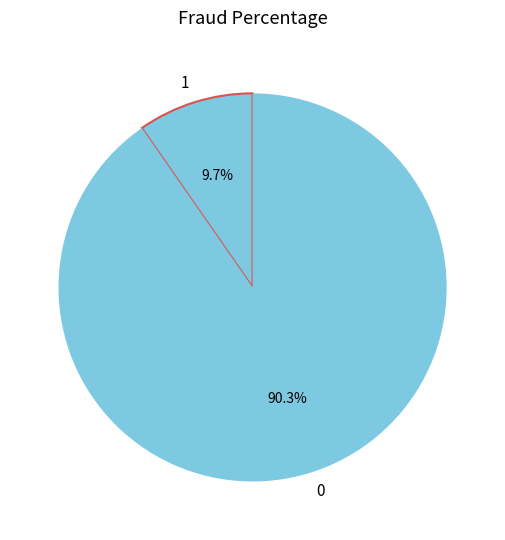

What is the ratio of the value at 0 to the value at 1?

9.3